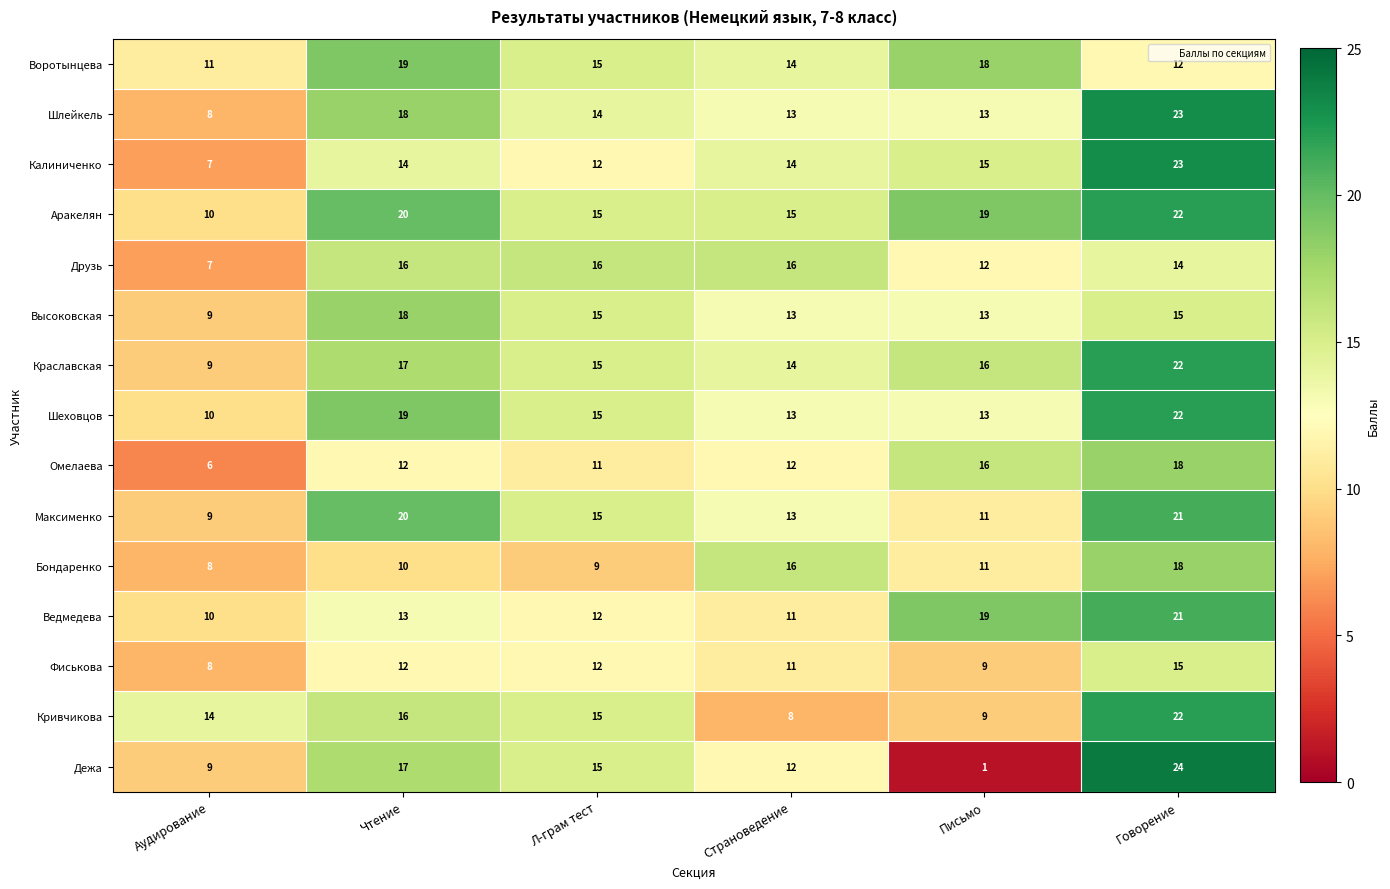

Count the Шеховцов values in the range 13 to 19.

4